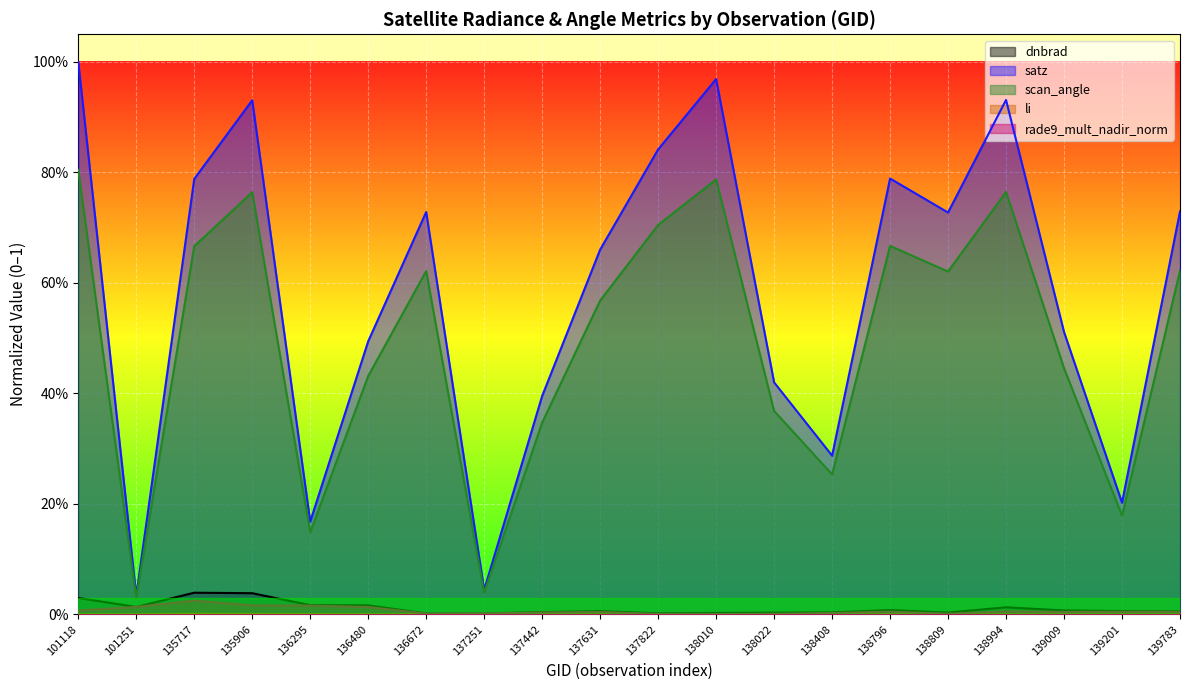

True or false: dnbrad has more than 0 points higher than both neighbors.

True